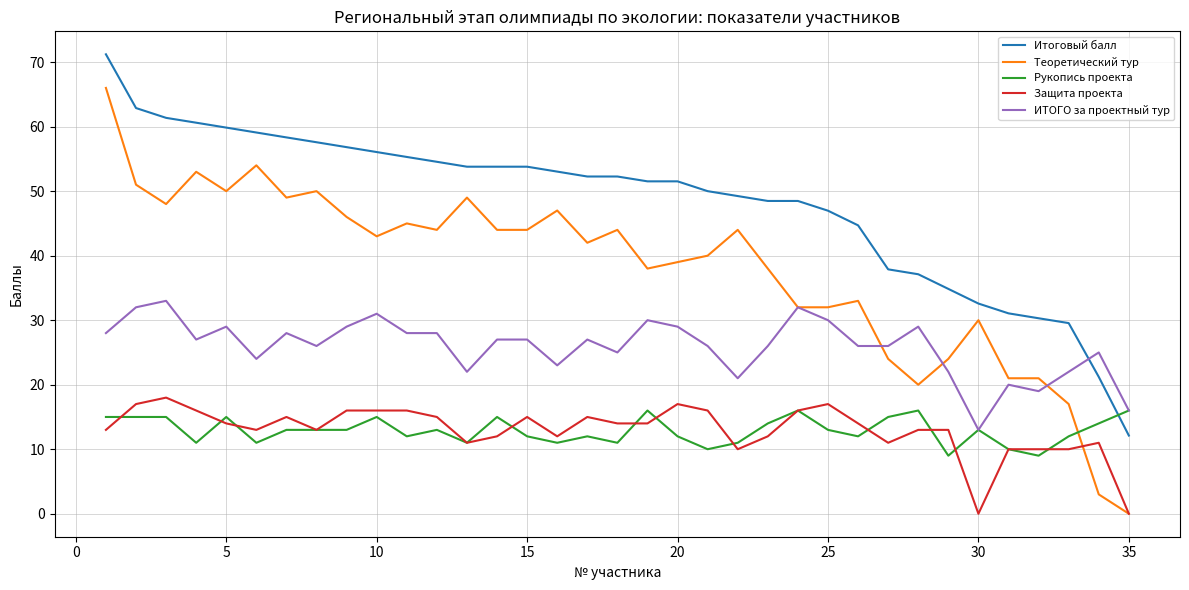

Which series has the widest spread of values?

Теоретический тур